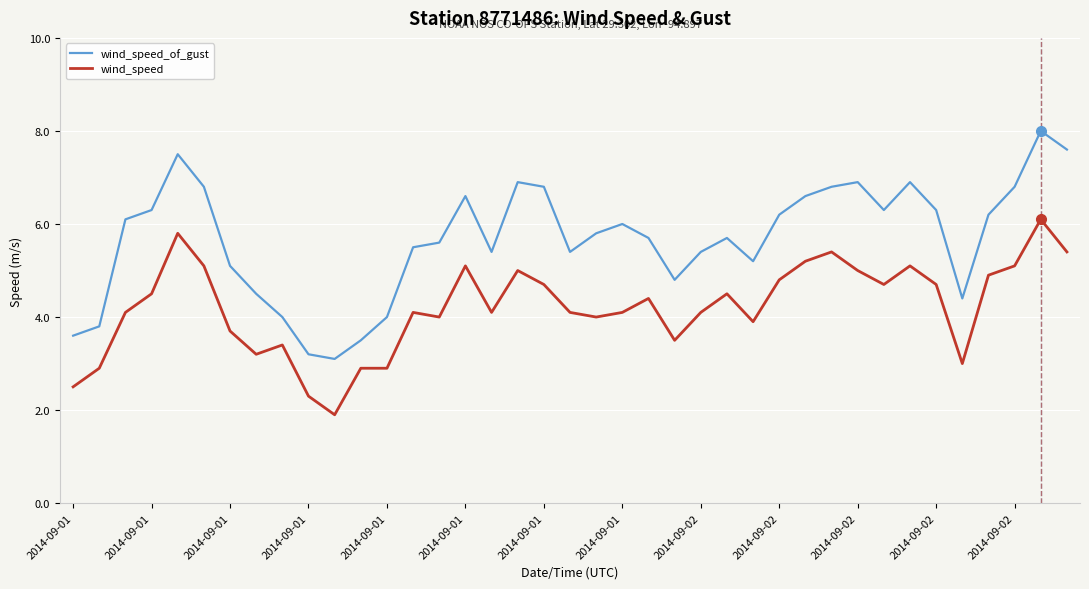

What is the difference between the maximum and minimum values in the wind_speed_of_gust series?

4.9